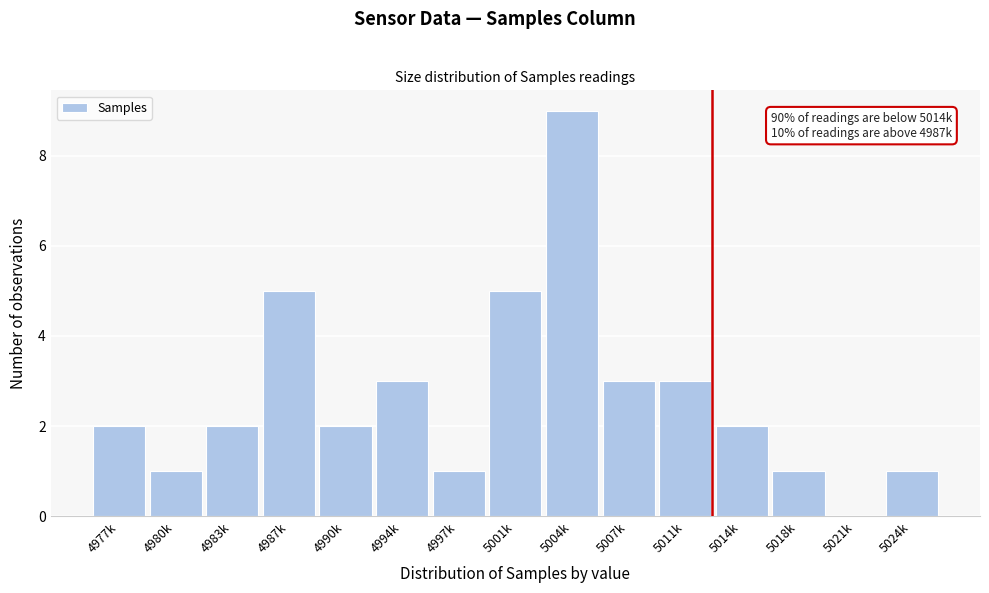

Reading left to right, list all the values displayed in this chart.

4977k=2	4980k=1	4983k=2	4987k=5	4990k=2	4994k=3	4997k=1	5001k=5	5004k=9	5007k=3	5011k=3	5014k=2	5018k=1	5021k=0	5024k=1